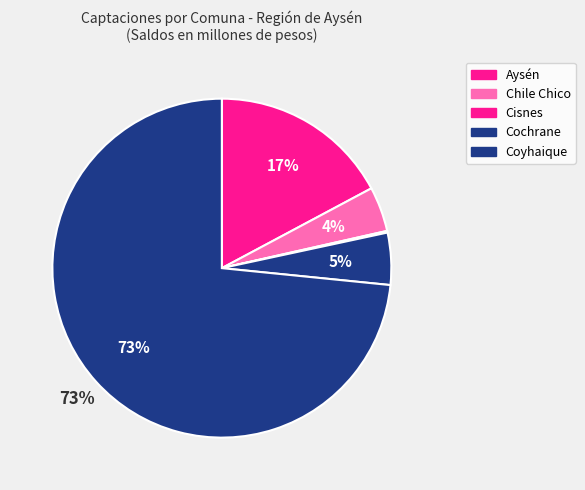

Which category has the smallest portion of the pie?

Cisnes